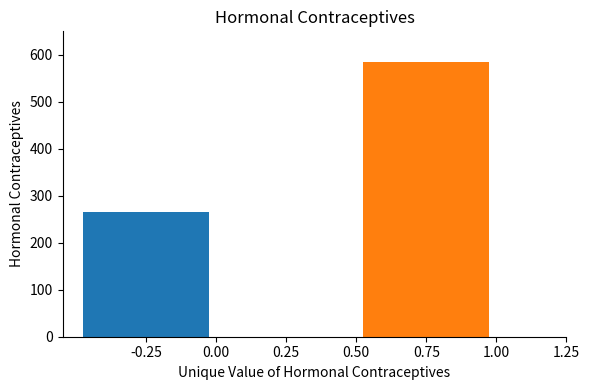

What is the spread (max minus min) of values at 0.25?

320